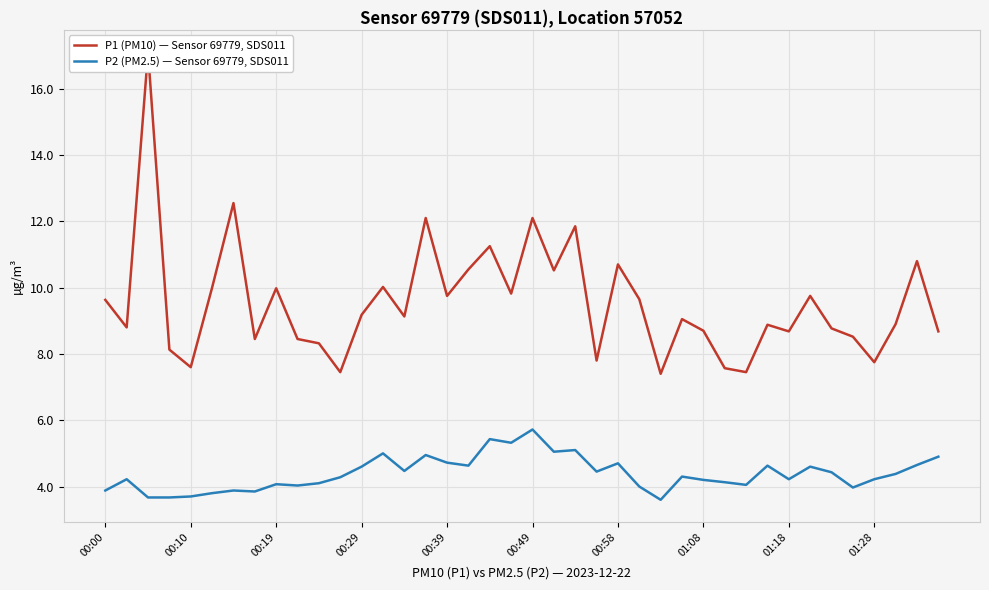

What is the sum of the P1 (PM10) — Sensor 69779, SDS011 values at 37 and 35?

17.4